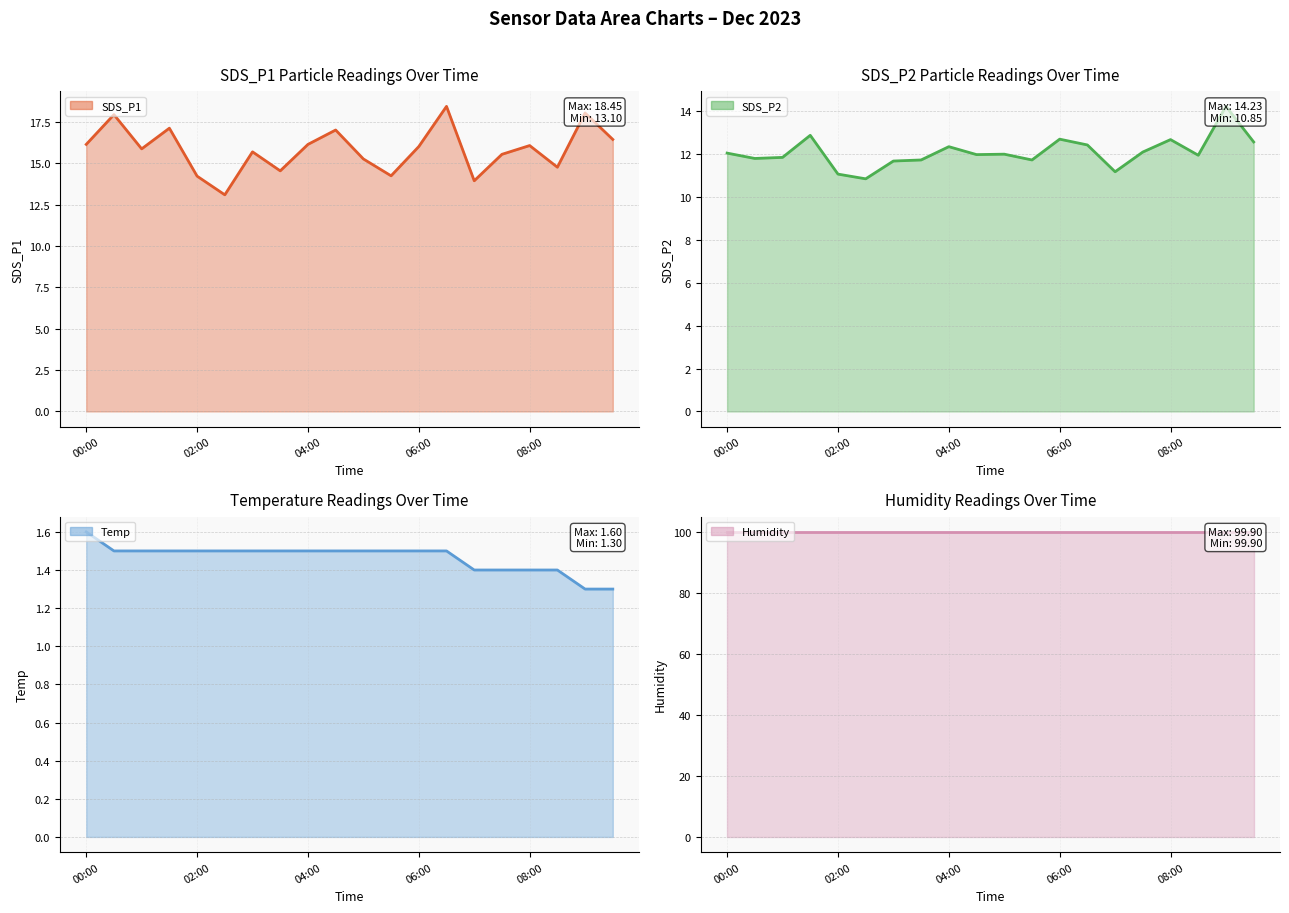

Is the value of Humidity line at 10 greater than the value of Temp line at 12?

Yes